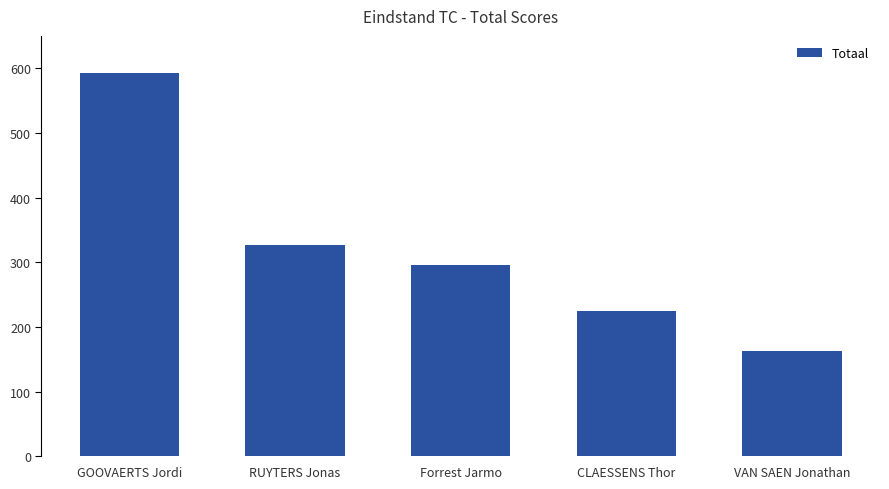

What is the change in value from RUYTERS Jonas to CLAESSENS Thor?

-101